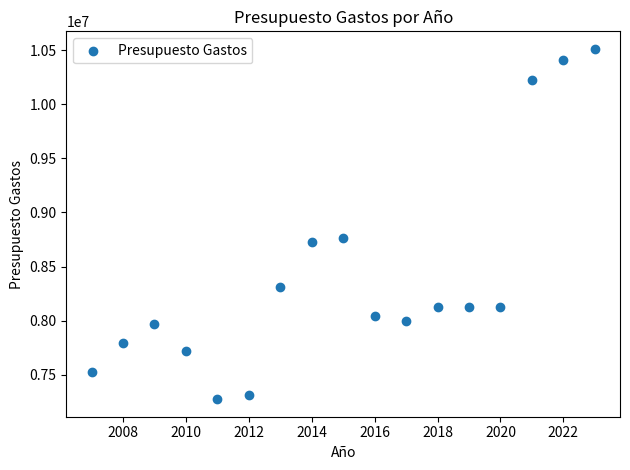

What is the range of Y values (max minus min)?

3242120